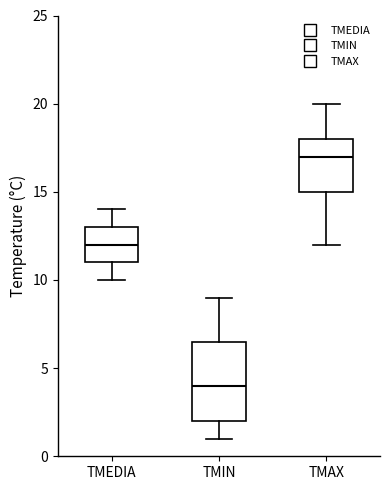

Which box has the lowest median line?

TMIN